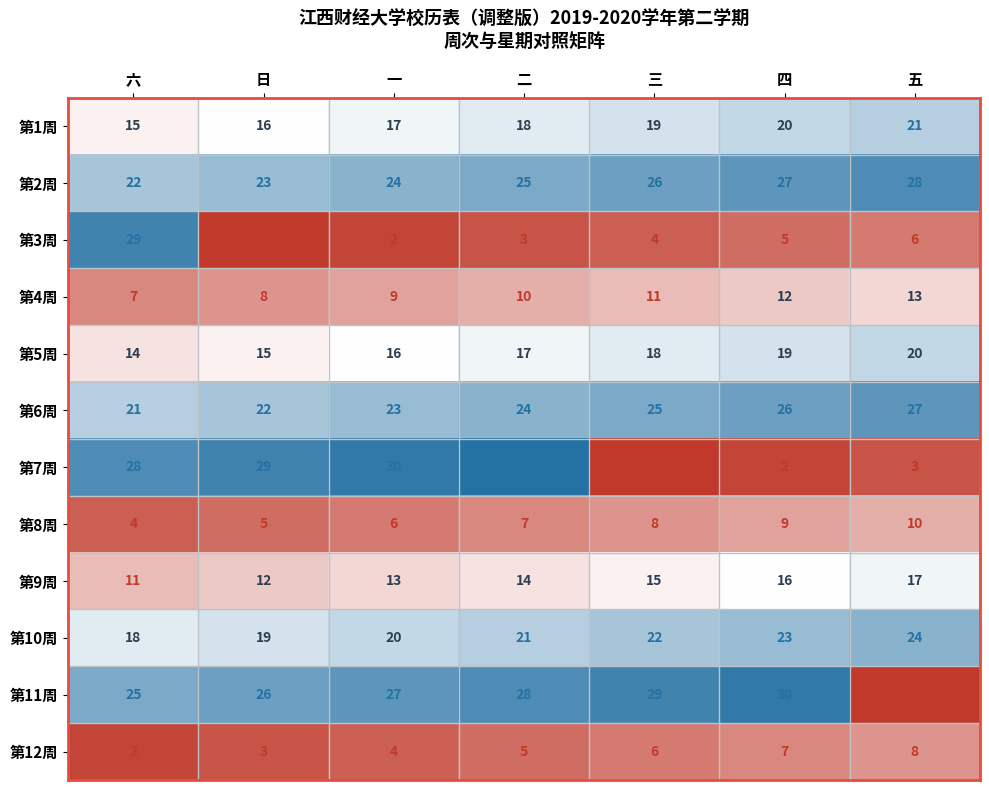

The 第8周 series shows 2 at 六. True or false?

False